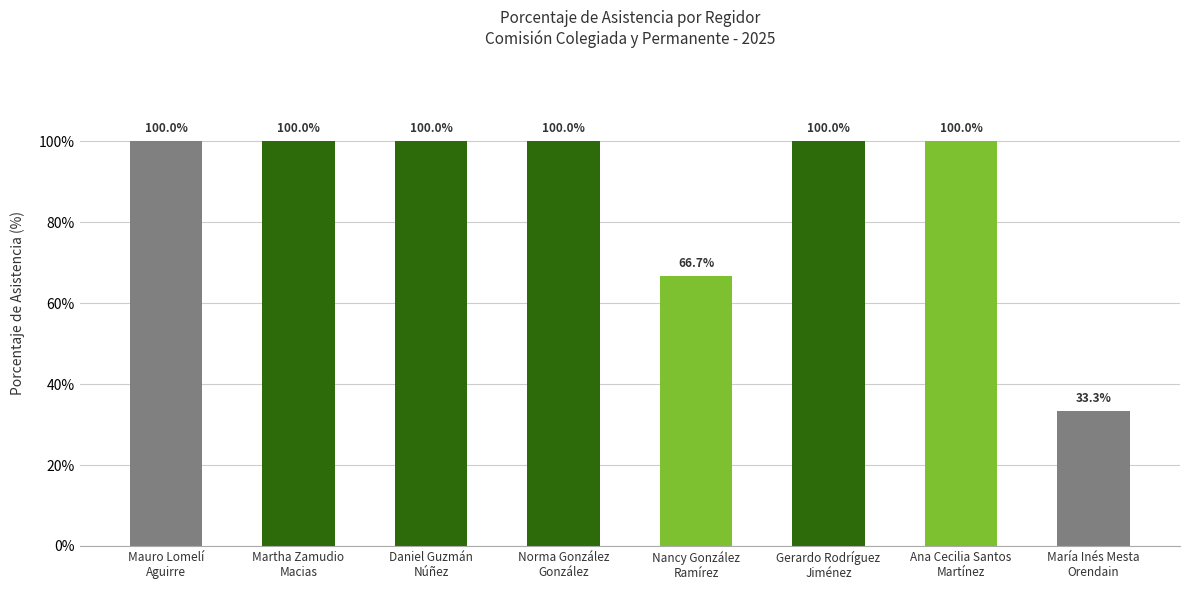

Reading left to right, what are all the values shown in this chart?

100.0	100.0	100.0	100.0	66.7	100.0	100.0	33.3